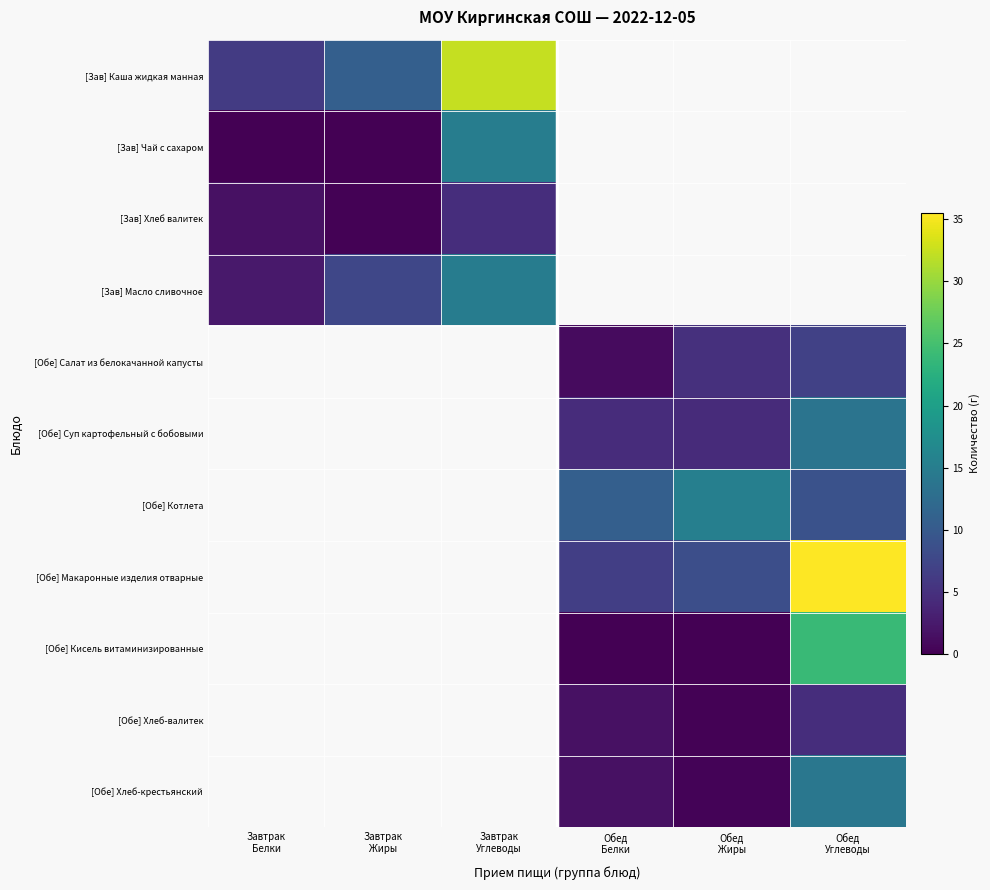

The value of [Обе] Хлеб-валитек at Обед Углеводы is 7.8. True or false?

False